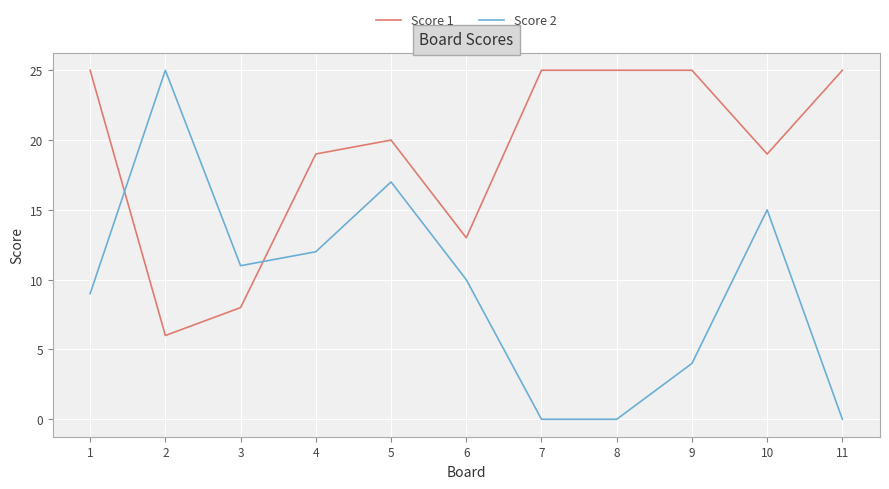

Is it true that Score 2 equals 25 at 2?

True